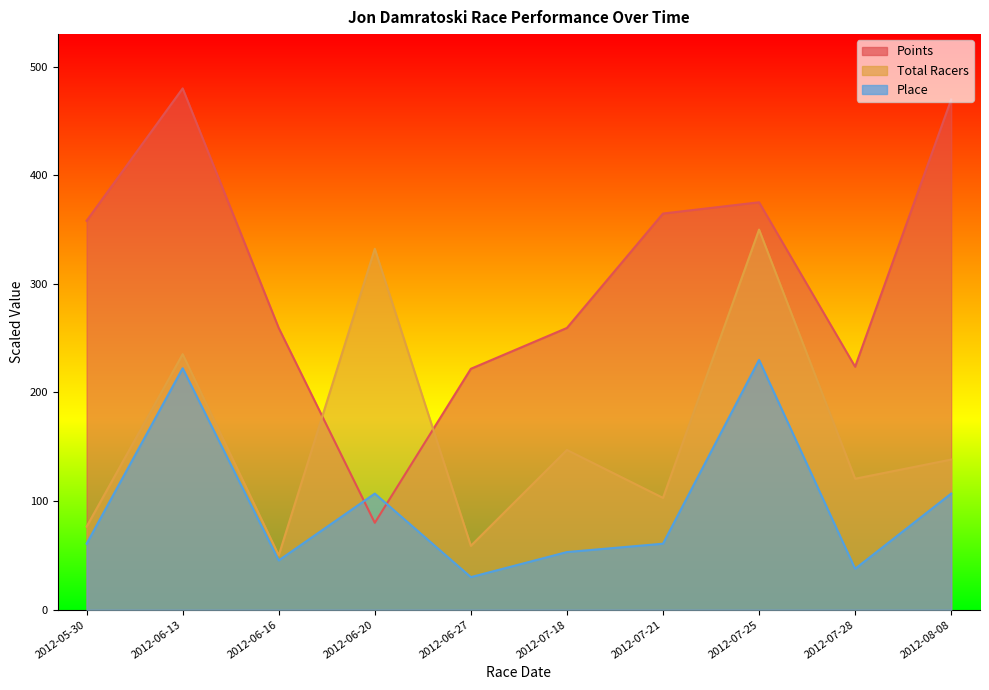

Is the value of Total Racers at 2012-06-13 greater than the value of Place at 2012-06-20?

Yes